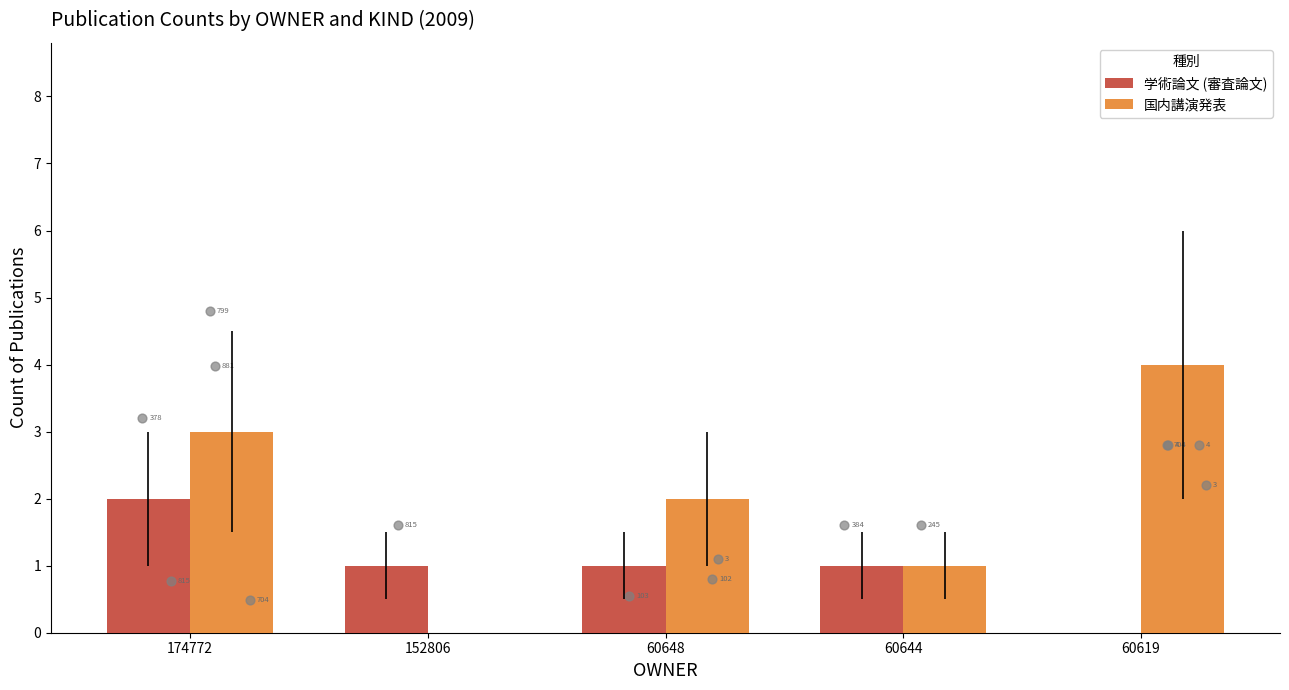

Which series contains the lowest Y value?

学術論文 (審査論文)